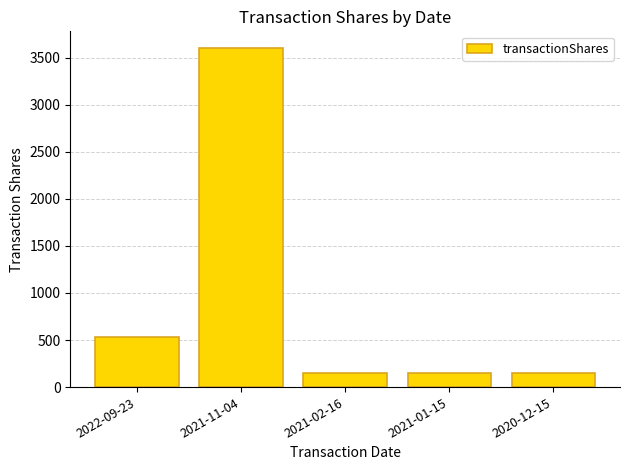

What is the label of the 3rd bar from the left?

2021-02-16